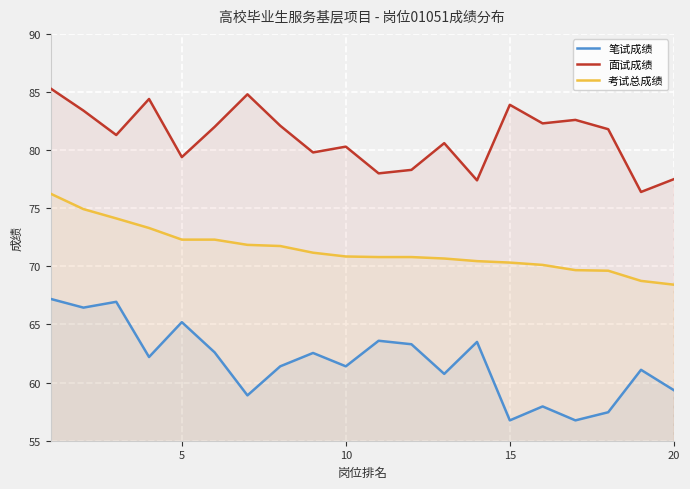

True or false: 考试总成绩 and 笔试成绩 intersect in this chart.

False